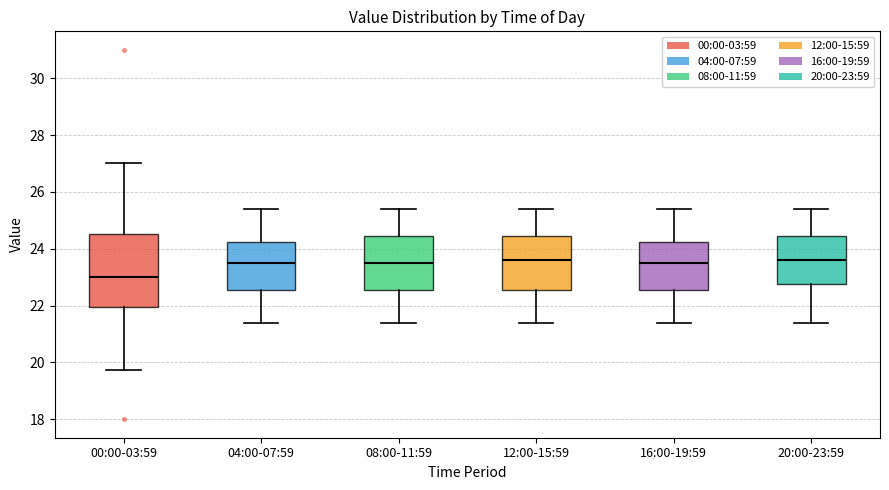

Where is the lower edge of the box for 12:00-15:59 on the y-axis? The values are not printed on the chart, so give them approximately, as read against the axis.

22.6